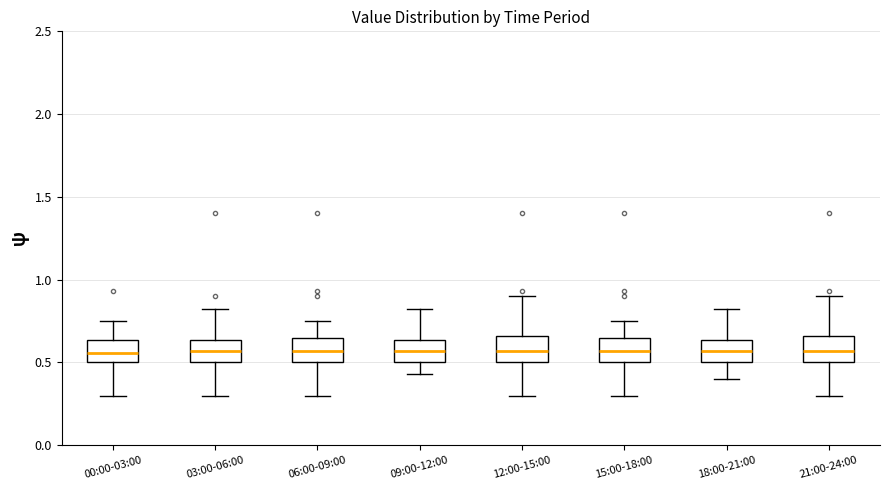

Reading left to right, read every box against the y-axis: the position of its median line, the range the box covers, and the ends of its whiskers. The values are not printed on the chart, so give them approximately, as read against the axis.

00:00-03:00: median 0.55, box 0.50 to 0.65, whiskers 0.30 to 0.75
03:00-06:00: median 0.55, box 0.50 to 0.65, whiskers 0.30 to 0.80
06:00-09:00: median 0.55, box 0.50 to 0.65, whiskers 0.30 to 0.75
09:00-12:00: median 0.55, box 0.50 to 0.65, whiskers 0.45 to 0.80
12:00-15:00: median 0.55, box 0.50 to 0.65, whiskers 0.30 to 0.90
15:00-18:00: median 0.55, box 0.50 to 0.65, whiskers 0.30 to 0.75
18:00-21:00: median 0.55, box 0.50 to 0.65, whiskers 0.40 to 0.80
21:00-24:00: median 0.55, box 0.50 to 0.65, whiskers 0.30 to 0.90